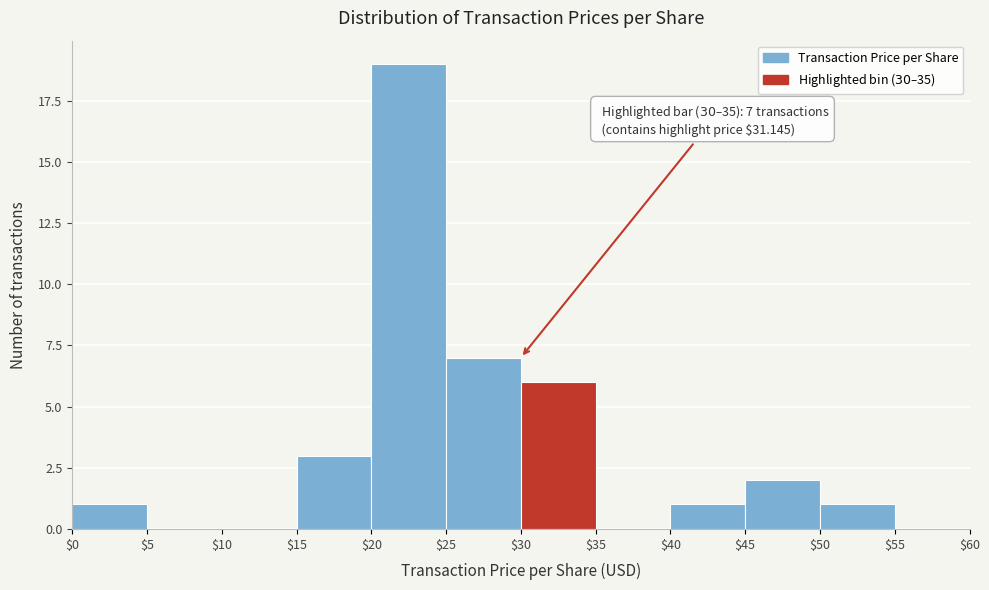

Which range on the x-axis has the tallest bar?

$20 to $25